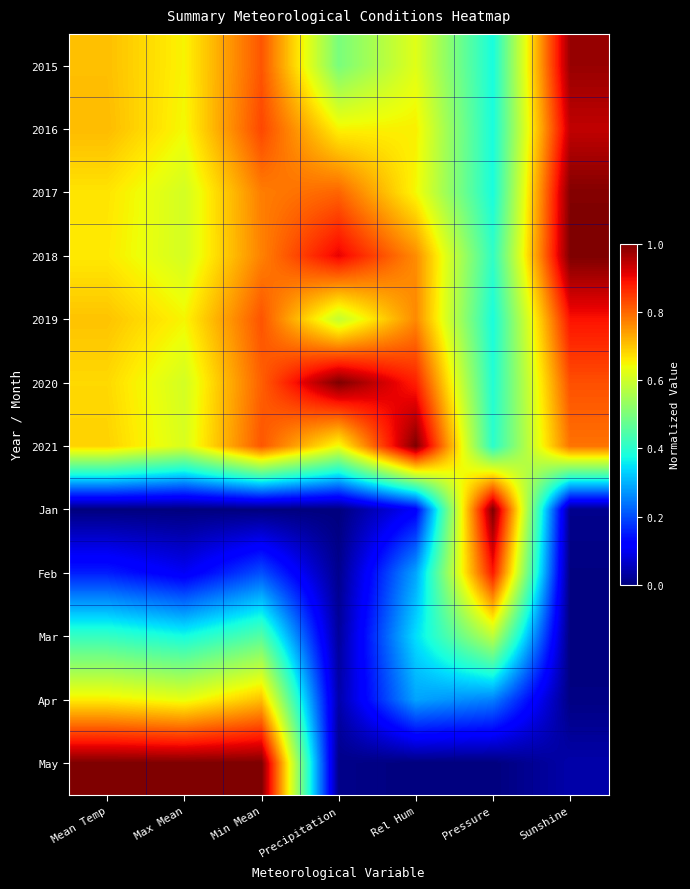

Between Precipitation and Min Mean, which is larger?

Min Mean